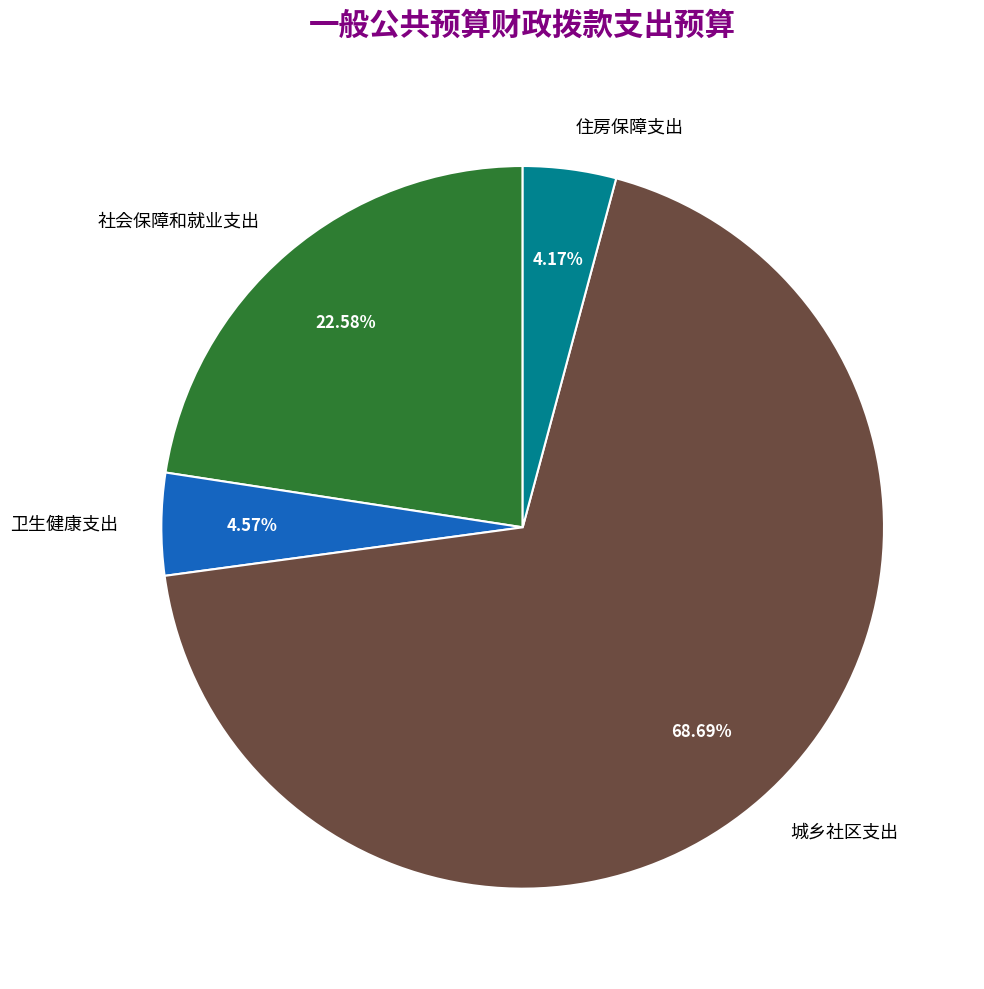

True or false: 住房保障支出 accounts for 4% of the total.

True